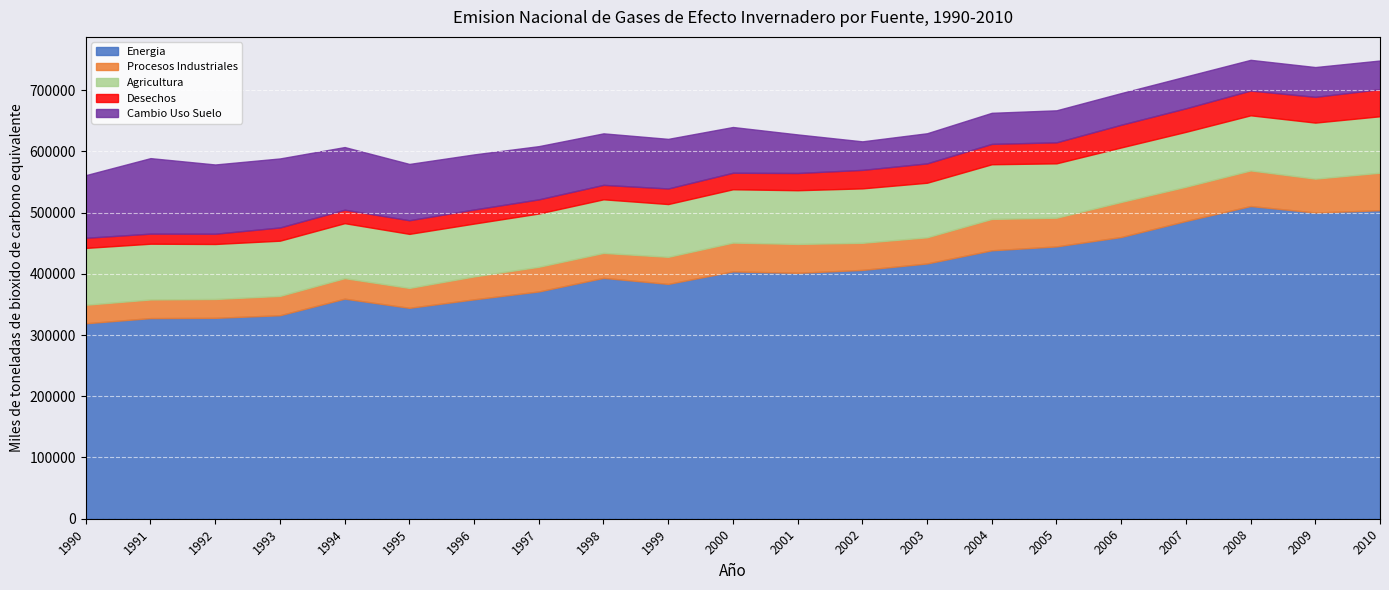

Reading left to right, transcribe all the data shown in this chart.

ENERGIA: 1990=319173.8	1991=327610.1	1992=328038.4	1993=332283.1	1994=359355.2	1995=344379.7	1996=358243.1	1997=371132.1	1998=393294.3	1999=383454.3	2000=403905.3	2001=401574.4	2002=406297.4	2003=416824.2	2004=438317.1	2005=444687.8	2006=460045.6	2007=486195.9	2008=510604.6	2009=500048.4	2010=503817.6
PROCESOS_INDUSTRIALES: 1990=30265.6	1991=30451.0	1992=30823.3	1993=31569.1	1994=33483.3	1995=32521.5	1996=37452.5	1997=40331.7	1998=40771.4	1999=44235.6	2000=47033.7	2001=47156.3	2002=44274.5	2003=42773.8	2004=51281.8	2005=46900.0	2006=57254.2	2007=55949.1	2008=58167.2	2009=55308.2	2010=61226.9
AGRICULTURA: 1990=92785.9	1991=91041.5	1992=89777.1	1993=90185.1	1994=89792.0	1995=88247.2	1996=86267.5	1997=86945.8	1998=87534.6	1999=86161.0	2000=87059.6	2001=87684.4	2002=88865.9	2003=89056.0	2004=89244.2	2005=88745.7	2006=88999.9	2007=89635.3	2008=89991.4	2009=91503.7	2010=92184.4
DESECHOS: 1990=16529.1	1991=16453.4	1992=16781.7	1993=21605.5	1994=21982.8	1995=22283.2	1996=22984.9	1997=23113.3	1998=23582.9	1999=25440.1	2000=26971.0	2001=28146.7	2002=30208.5	2003=31602.0	2004=33262.2	2005=34314.1	2006=37062.0	2007=38424.1	2008=40437.8	2009=42066.4	2010=44130.8
CAMBIO_USO_SUELO: 1990=102280.9	1991=123274.9	1992=113047.7	1993=112671.5	1994=102297.6	1995=91912.2	1996=89950.3	1997=86890.4	1998=84104.6	1999=81008.8	2000=74694.2	2001=62987.6	2002=46591.6	2003=49201.6	2004=50732.5	2005=52265.4	2006=51697.8	2007=52003.3	2008=50147.7	2009=48632.9	2010=46892.4